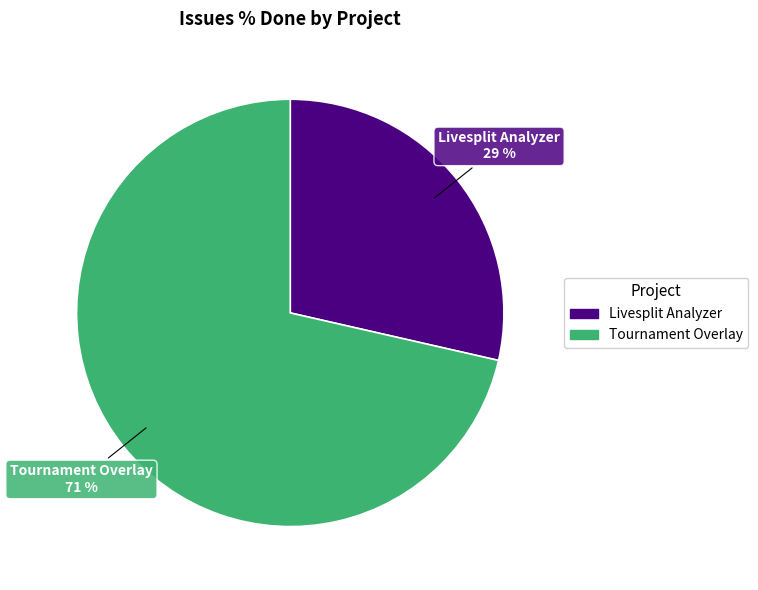

Does any single category account for the majority?

Yes